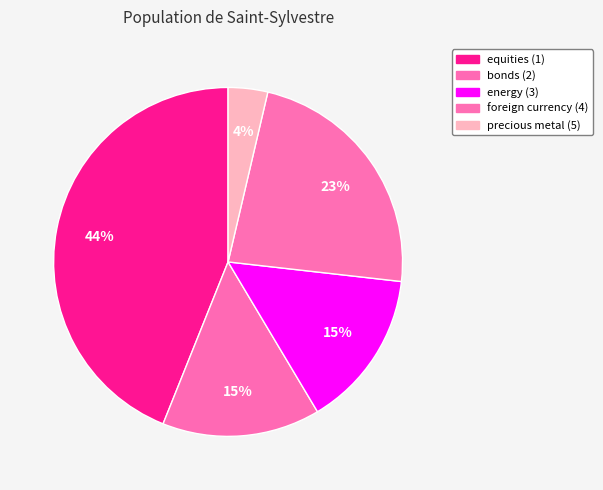

To the nearest percent, what is the difference between the foreign currency (4) and precious metal (5) slice percentages?

19%